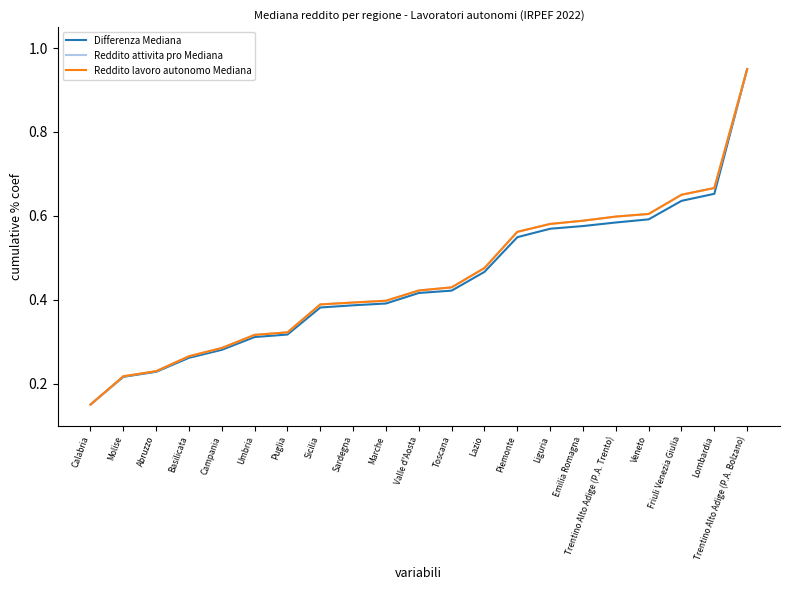

At which category is the sum across all series the highest?

Trentino Alto Adige (P.A. Bolzano)